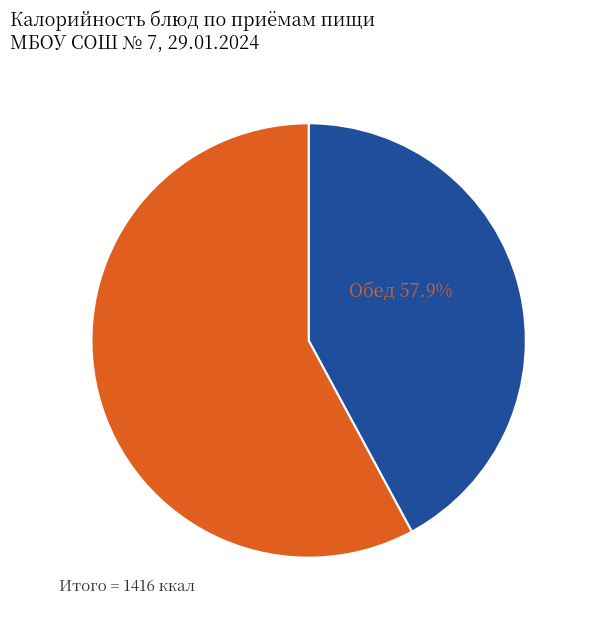

Does any single category account for the majority?

Yes